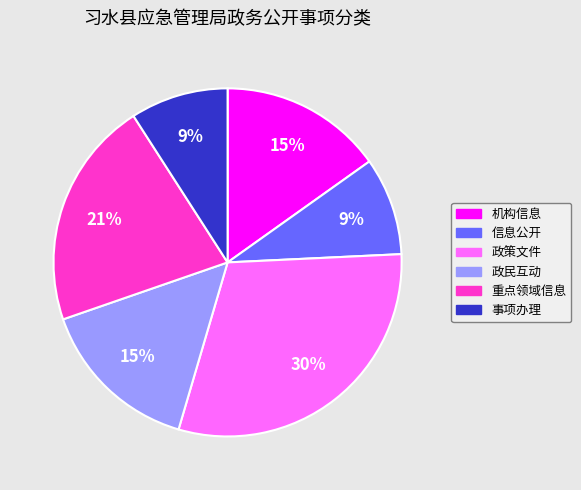

To the nearest percent, what percentage of the pie is 机构信息?

15%